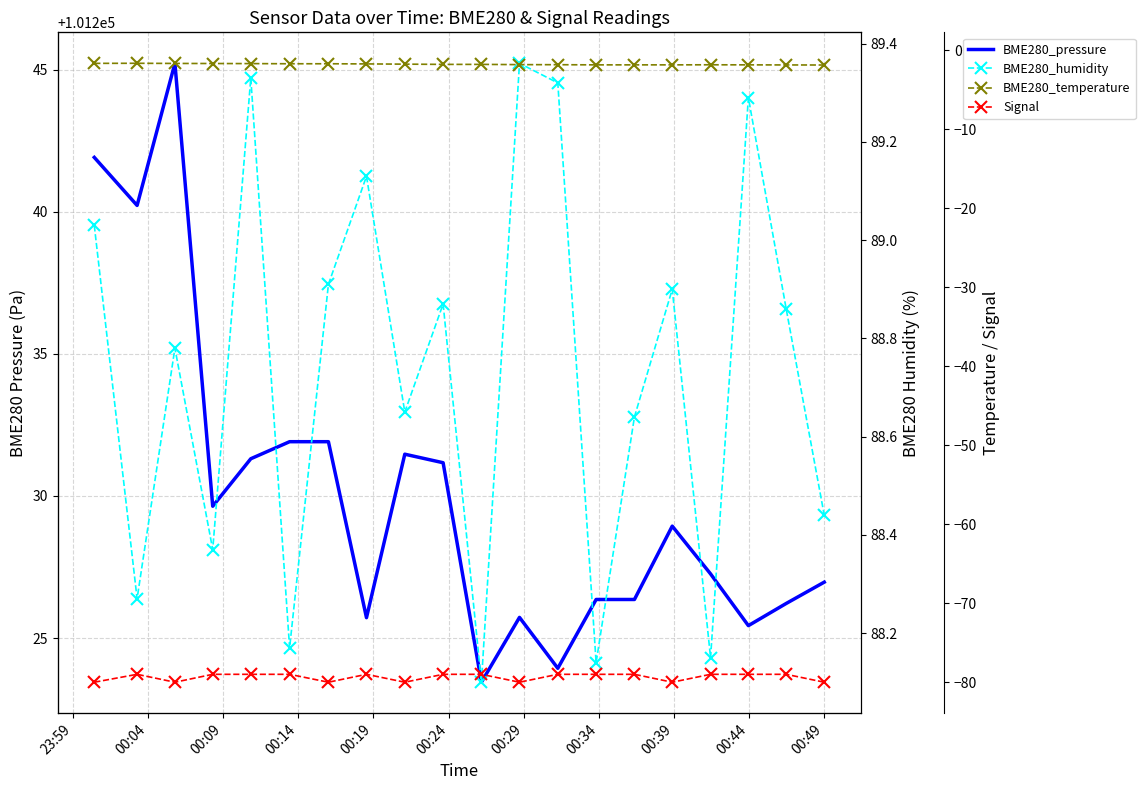

Which series has the largest total across all categories?

BME280_pressure